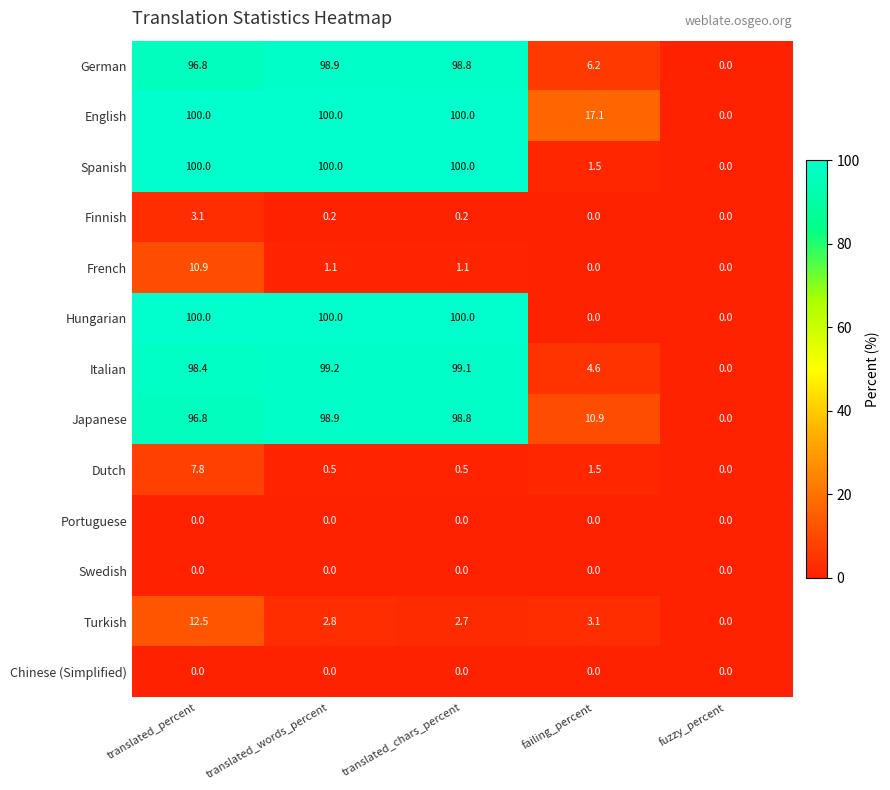

At which label does Finnish reach its peak?

translated_percent